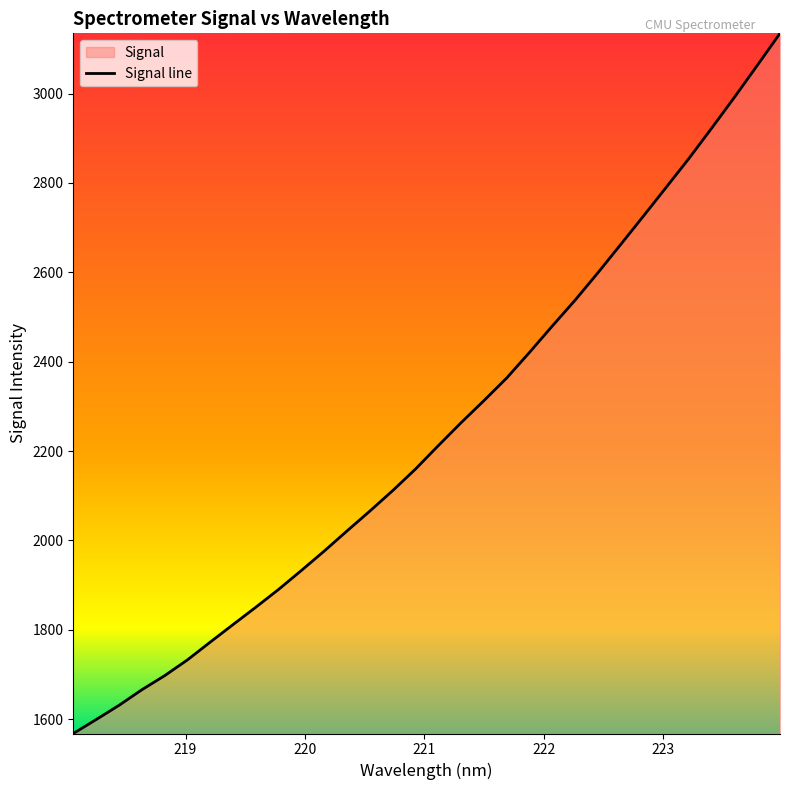

What is the difference between the maximum and minimum values?

1567.3